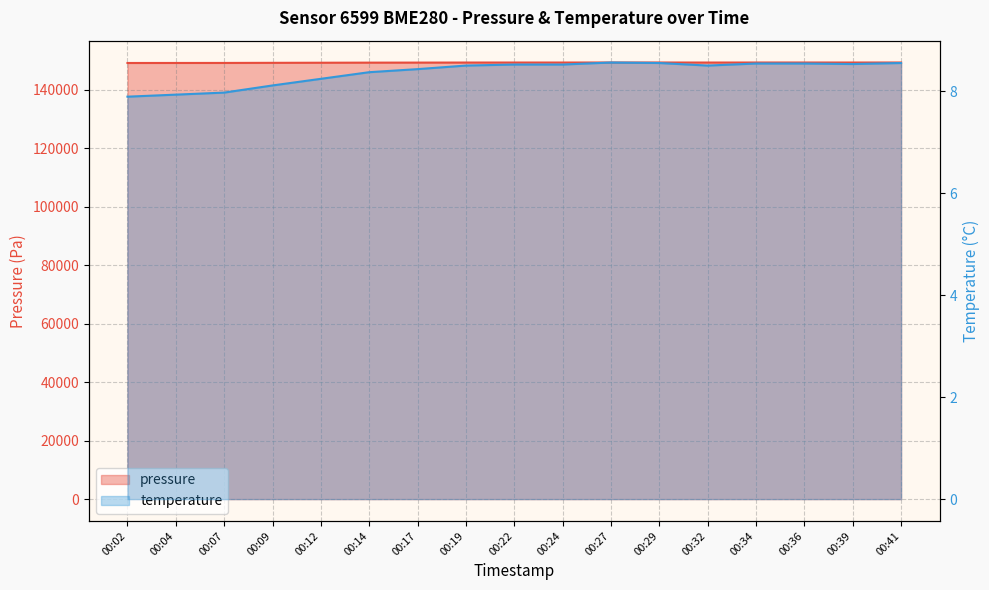

Is the value of temperature at 00:09 greater than the value of pressure at 00:17?

No